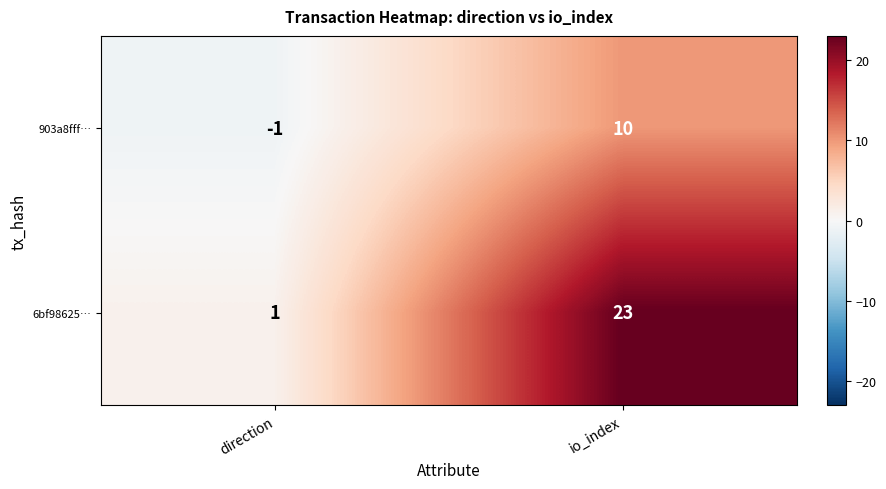

Reading left to right, what are all the values shown in this chart?

903a8fff…: -1	10
6bf98625…: 1	23